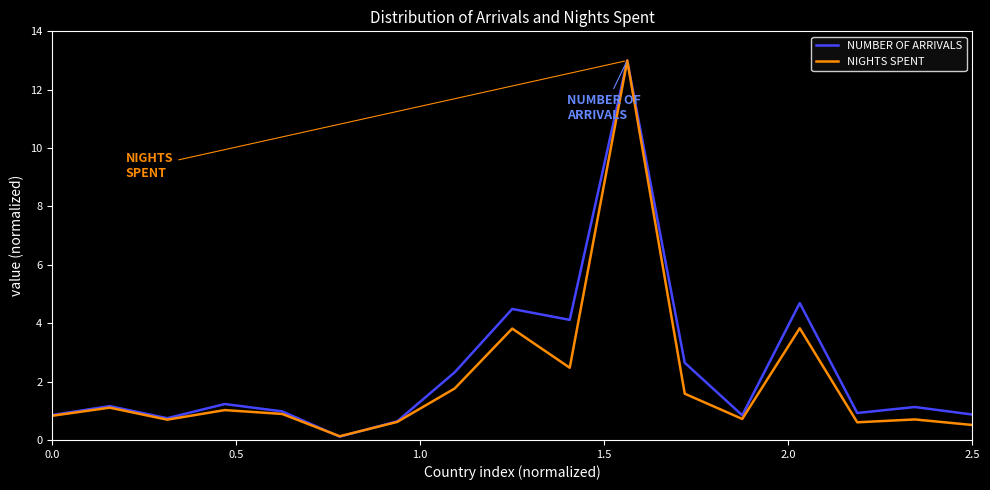

What are all the series names shown in the legend?

NUMBER OF ARRIVALS, NIGHTS SPENT